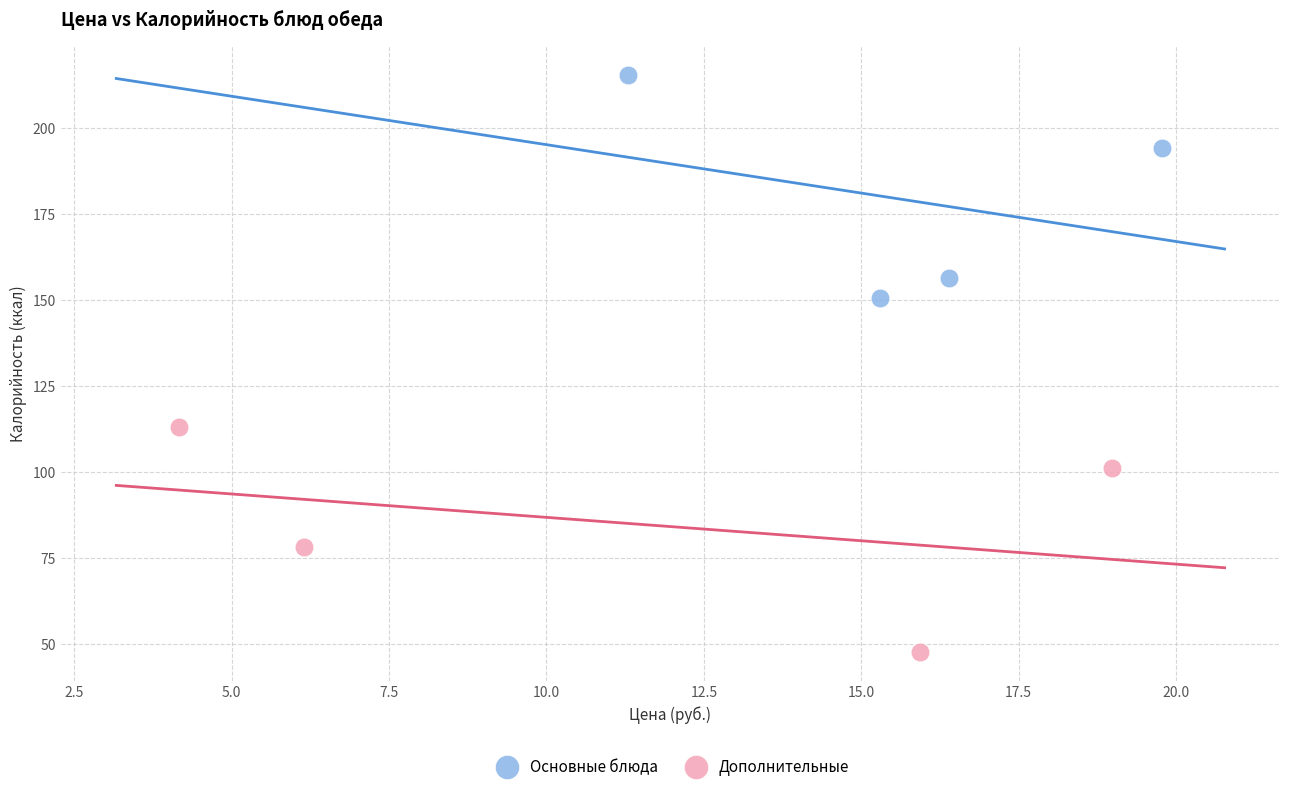

Which series reaches the maximum Y coordinate?

Основные блюда